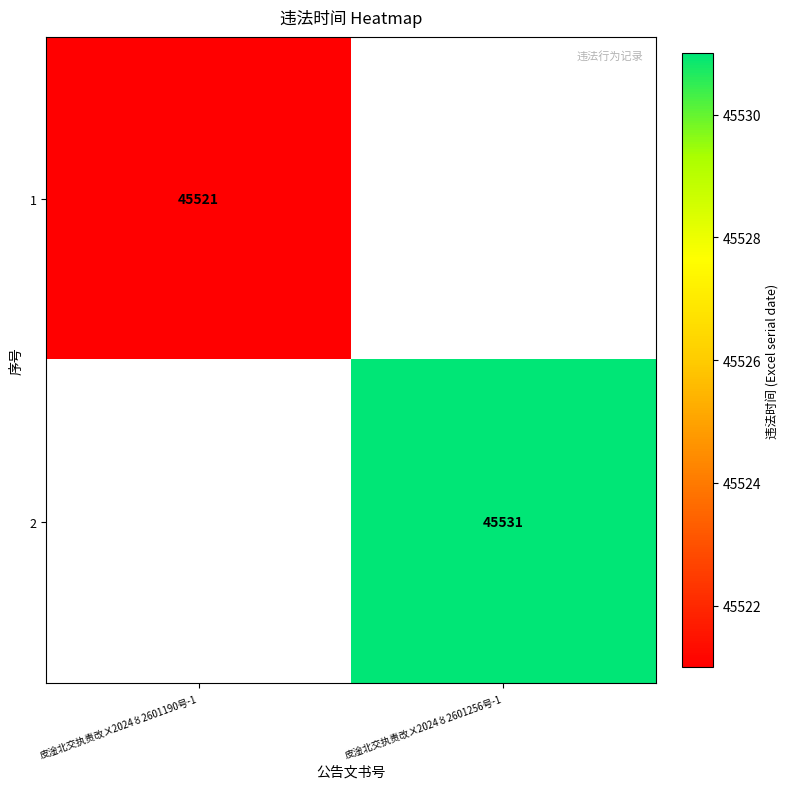

The 2 series shows 78242 at 皮淦北交执责改〤2024〥2601256号-1. True or false?

False